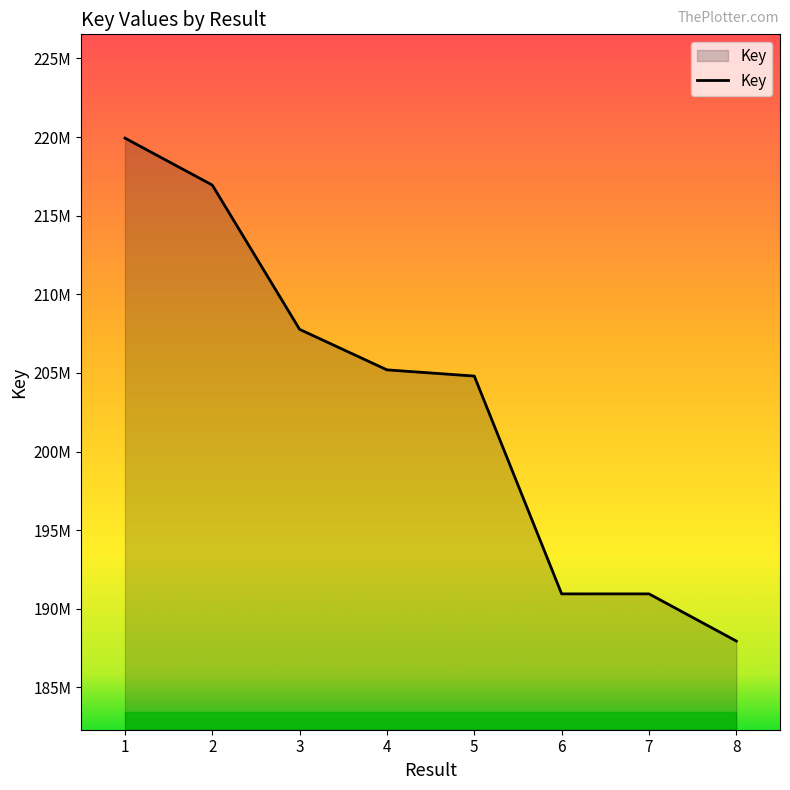

What is the change in value from 4 to 5?

-394799